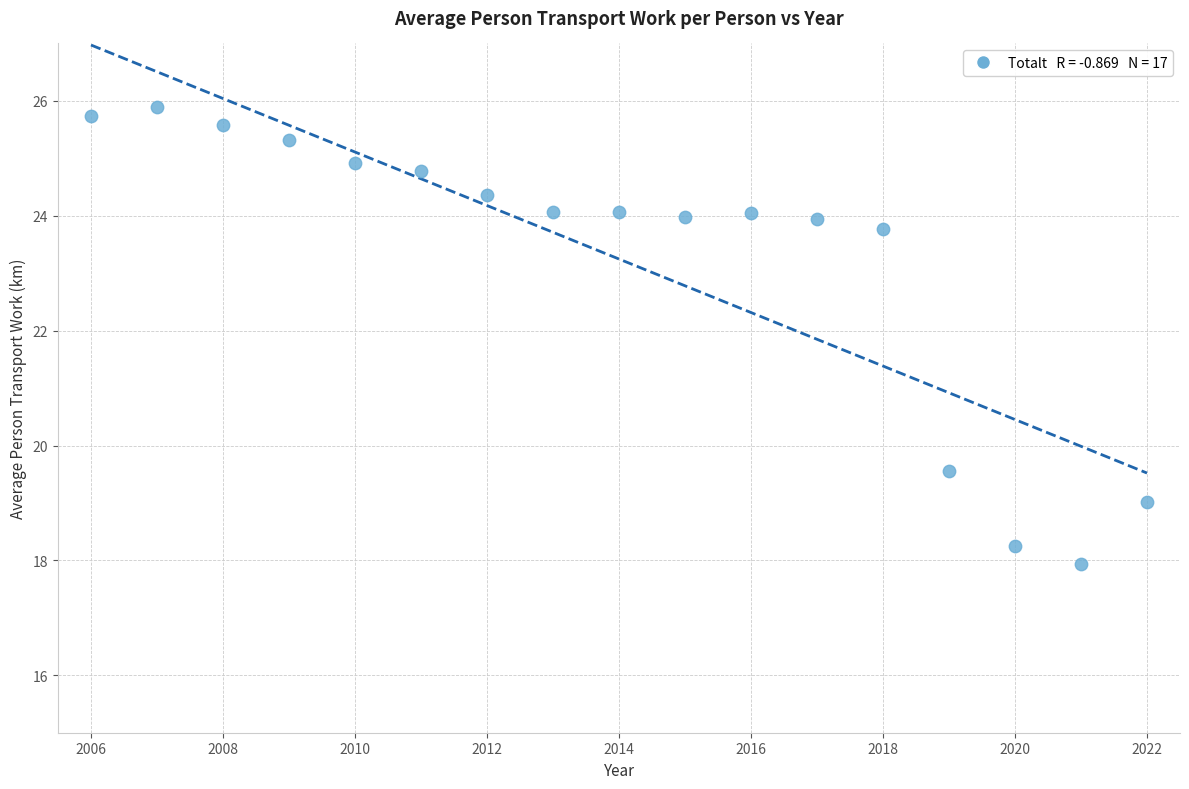

What Y value in the scatter plot is closest to 21?

19.6